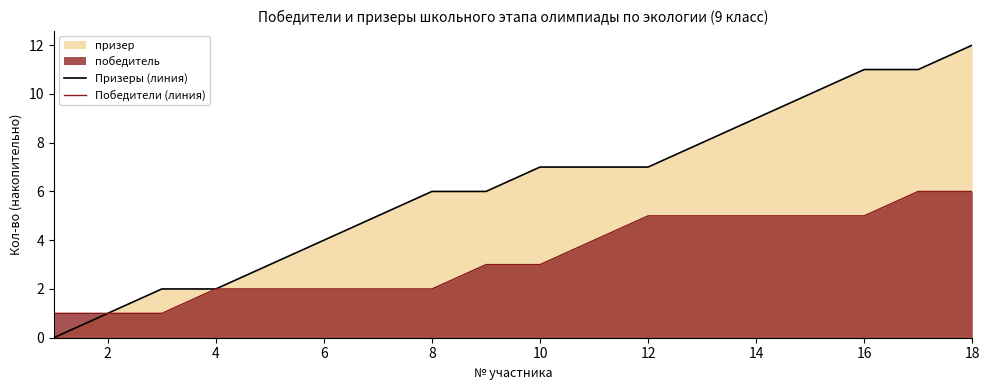

At 18, list the series in order from smallest to largest.

Победители (линия), Призеры (линия)